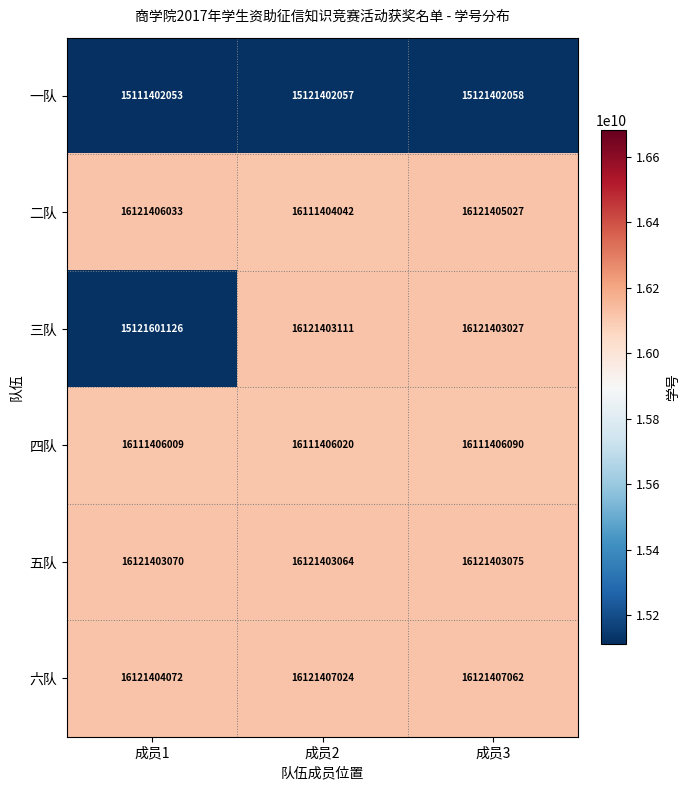

What is the total value across all series at 成员2?

95708425318